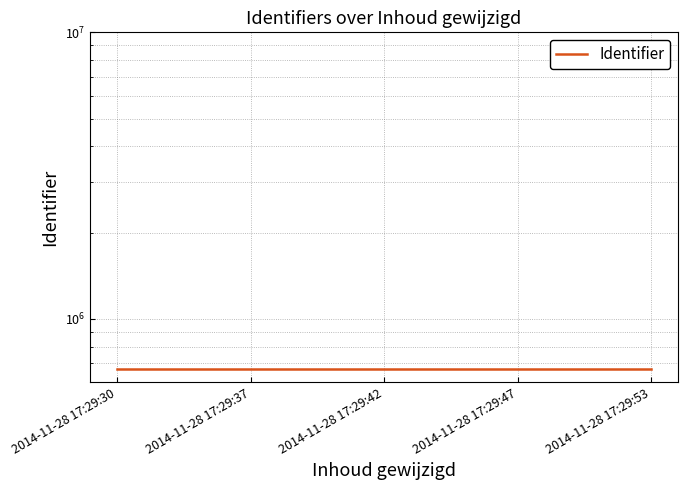

What is the minimum value shown in the chart?

665505